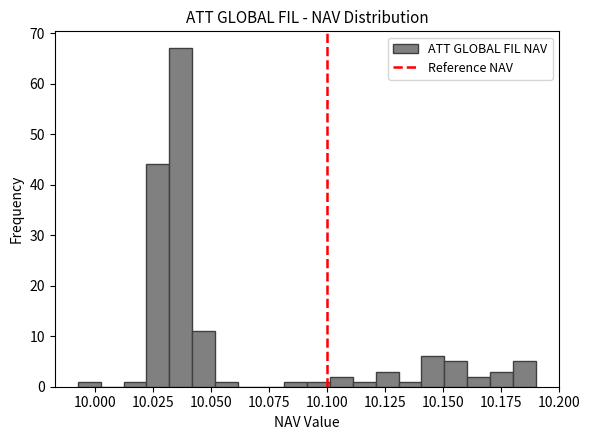

Read against the x-axis, roughly where is the centre of the tallest bar?

10.035